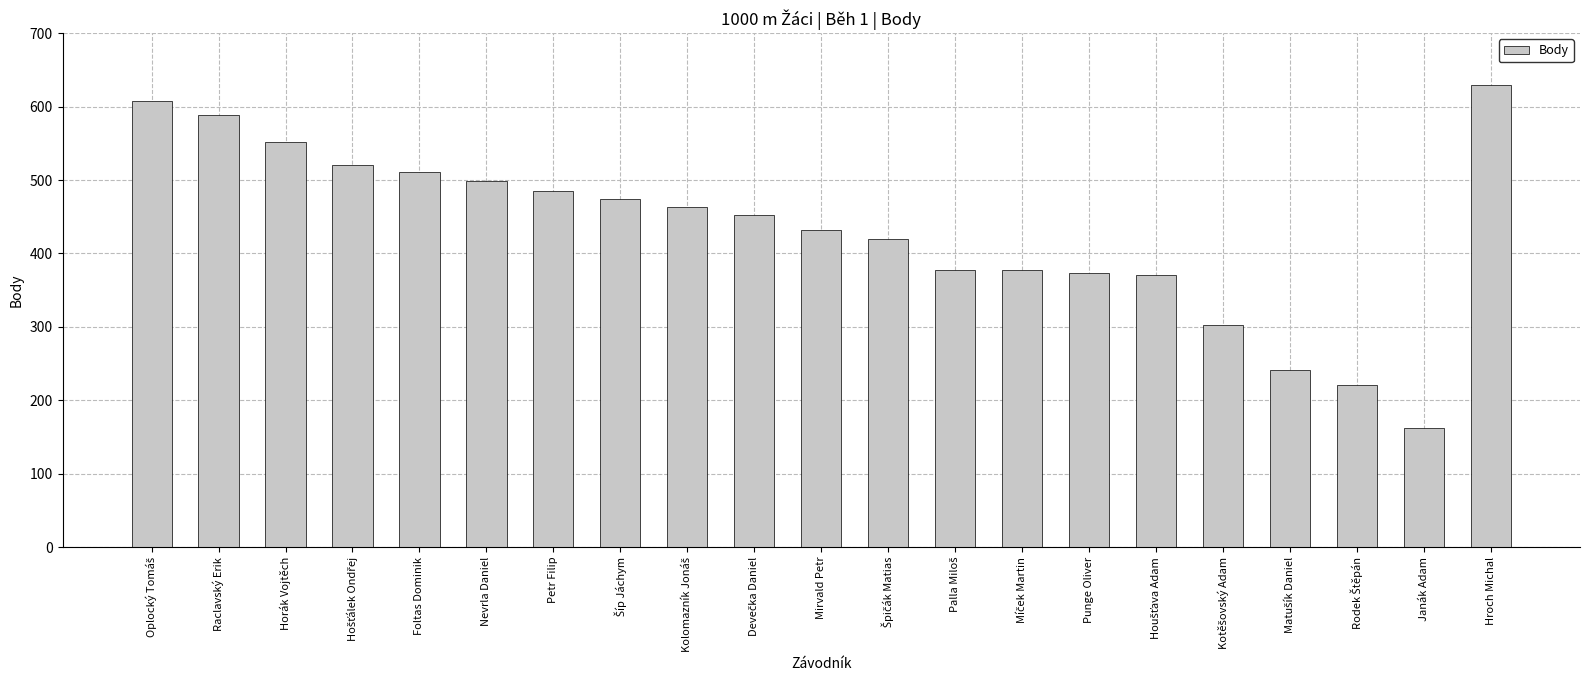

What is the approximate value at Nevrla Daniel?

499